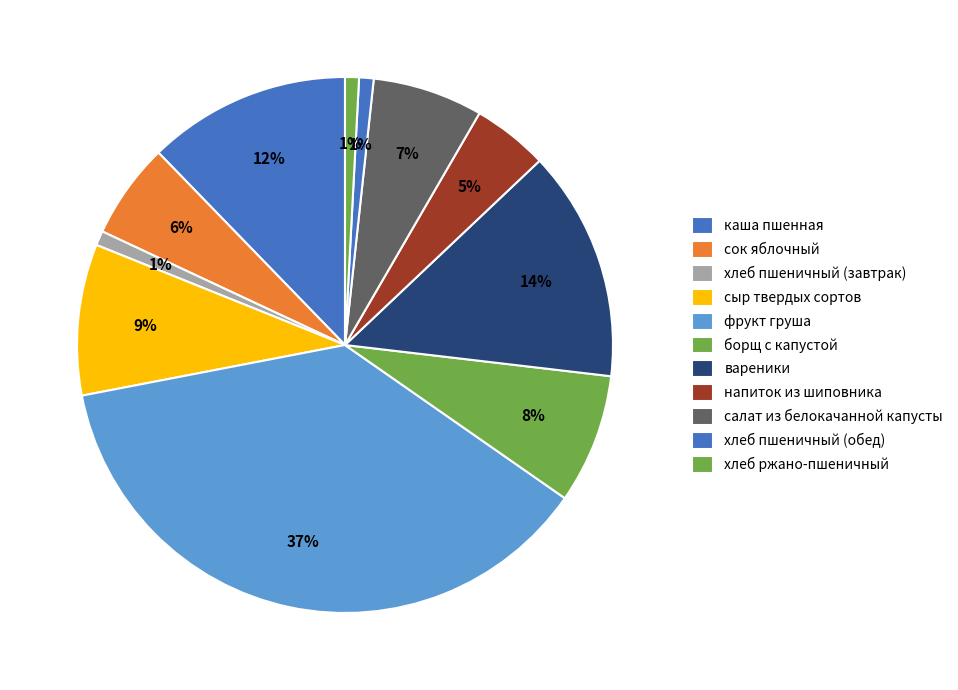

To the nearest percent, what percentage of the pie is салат из белокачанной капусты?

7%